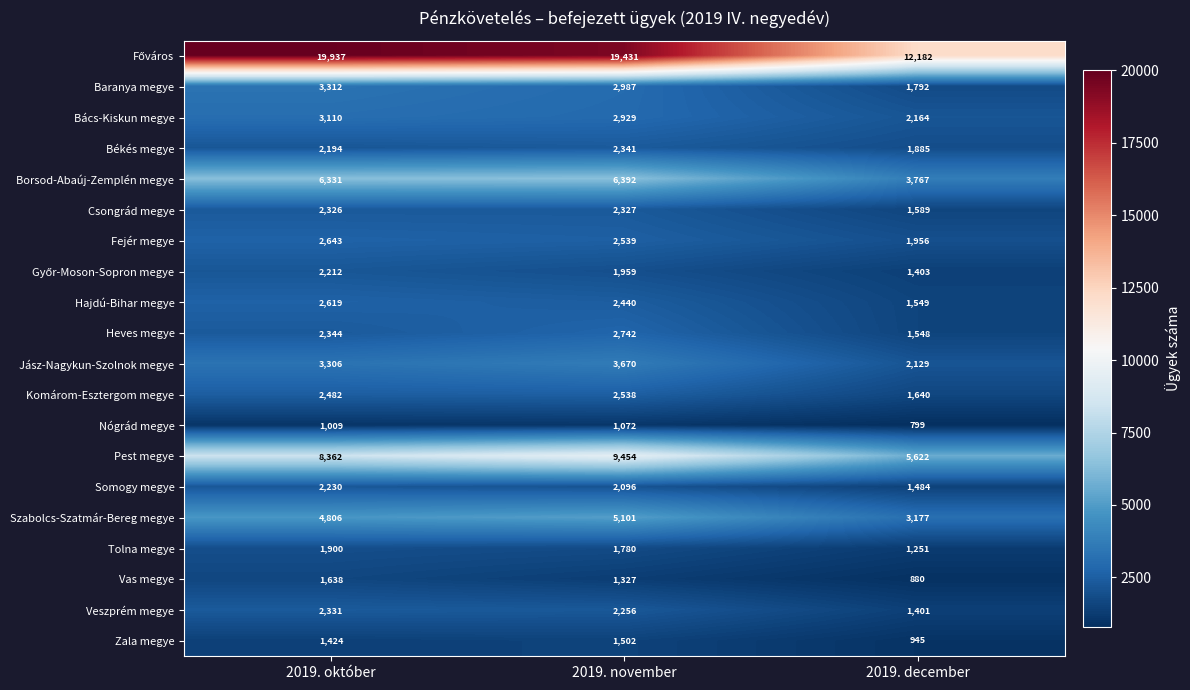

At which label is Zala megye closest to 1223?

2019. október